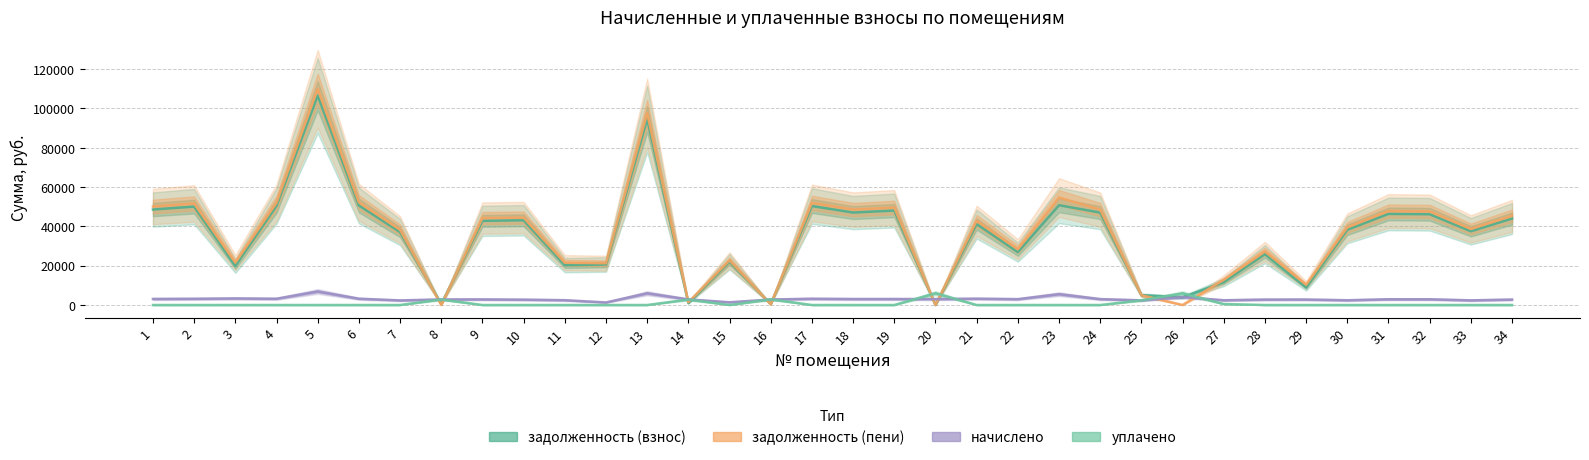

How many lines are shown in the chart?

4